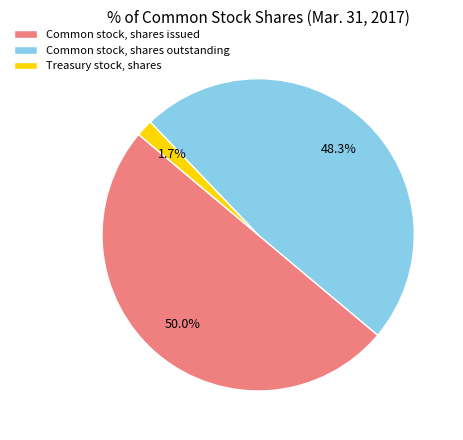

To the nearest percent, what portion does Common stock, shares outstanding represent?

48%